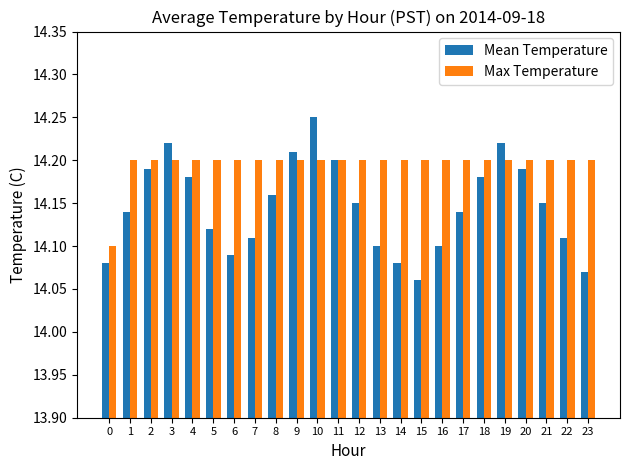

The value of Mean Temperature at 19 is 23.2. True or false?

False